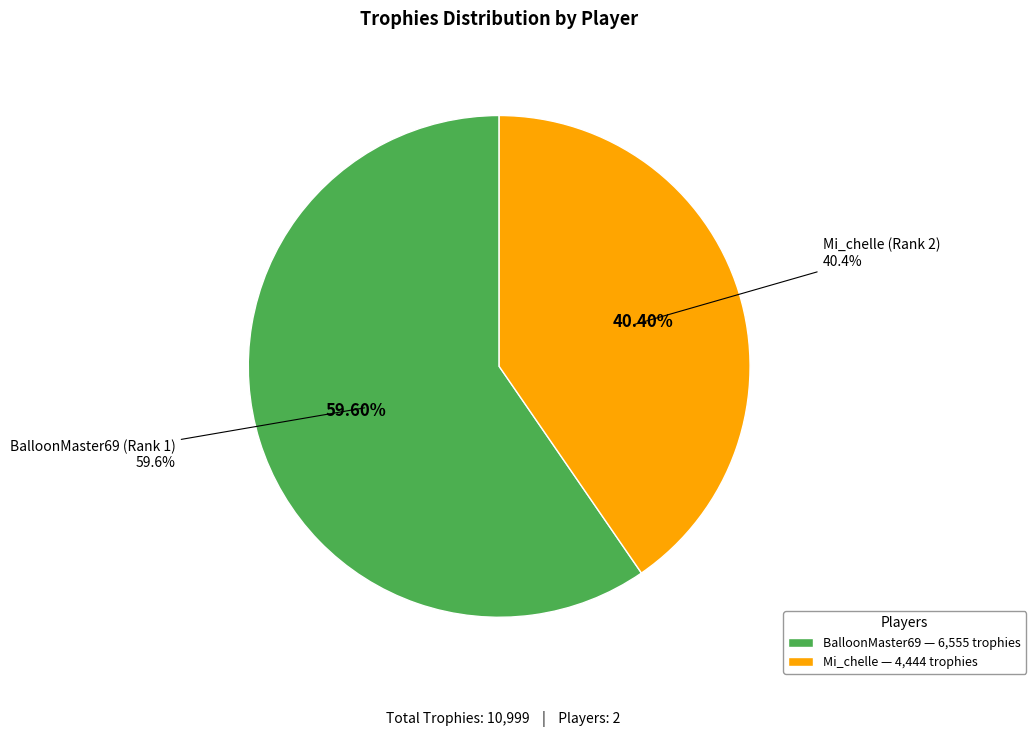

What is the change in value from BalloonMaster69 (Rank 1) to Mi_chelle (Rank 2)?

-2111